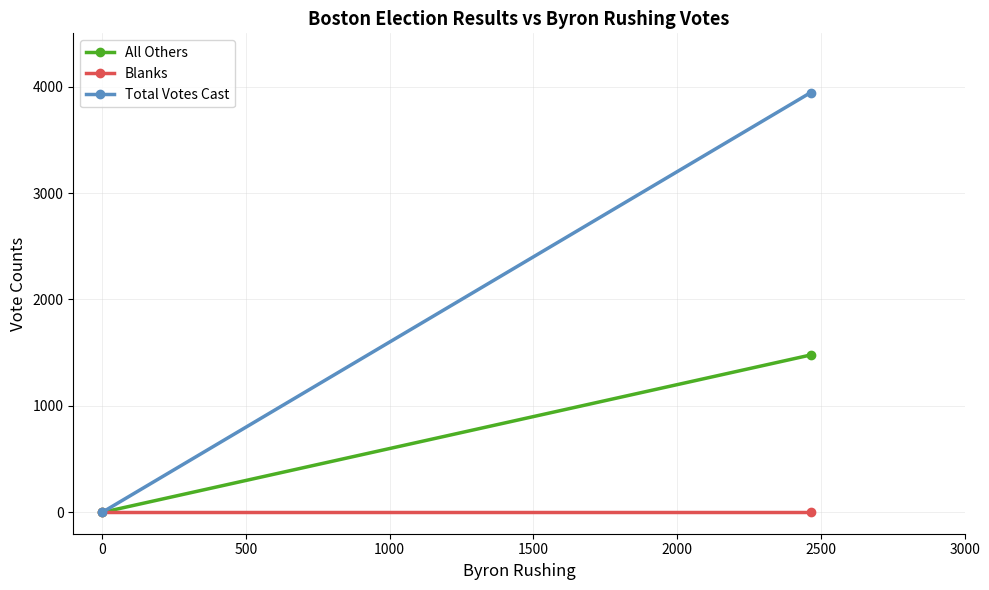

What are all the series names shown in the legend?

All Others, Blanks, Total Votes Cast